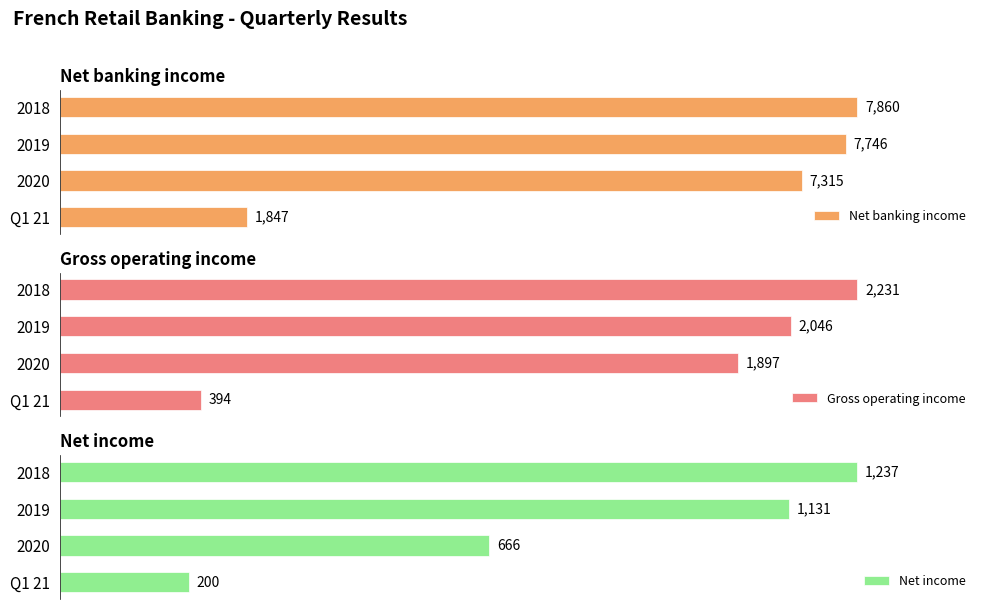

Reading right to left, what are all the values shown in this chart?

Net banking income: 1847	7315	7746	7860
Gross operating income: 394	1897	2046	2231
Net income: 200	666	1131	1237